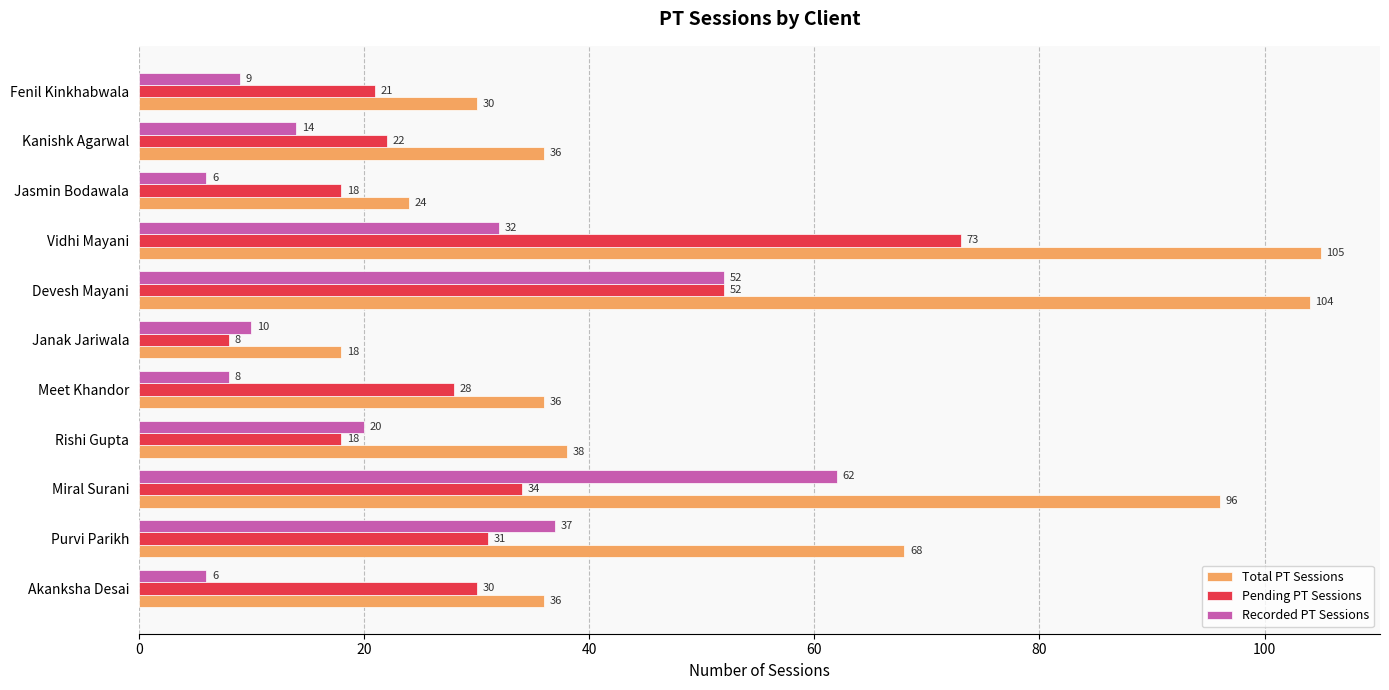

How many data points does each series have?

11